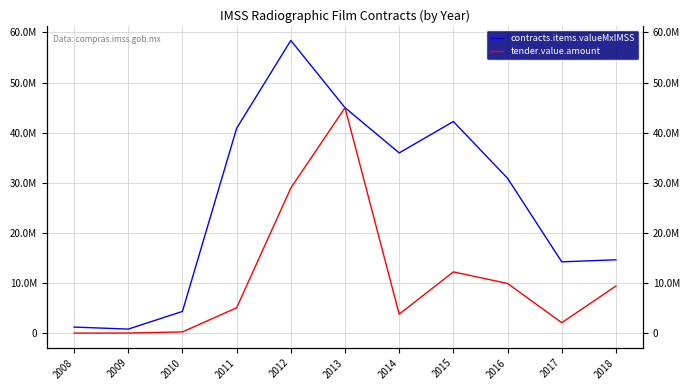

True or false: tender.value.amount and contracts.items.valueMxIMSS intersect in this chart.

False